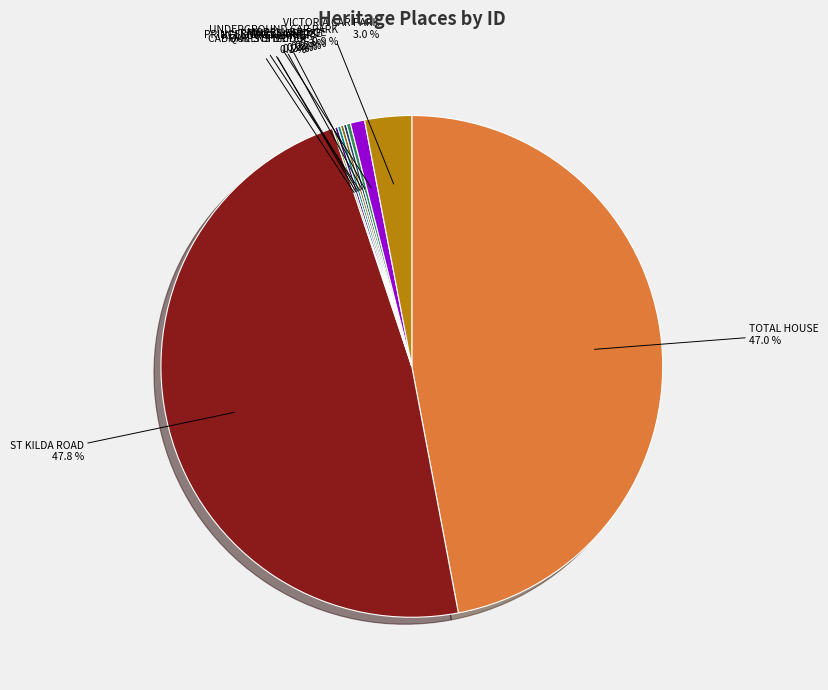

What portion of the pie excludes VICTORIA CAR PARK?

97.0%